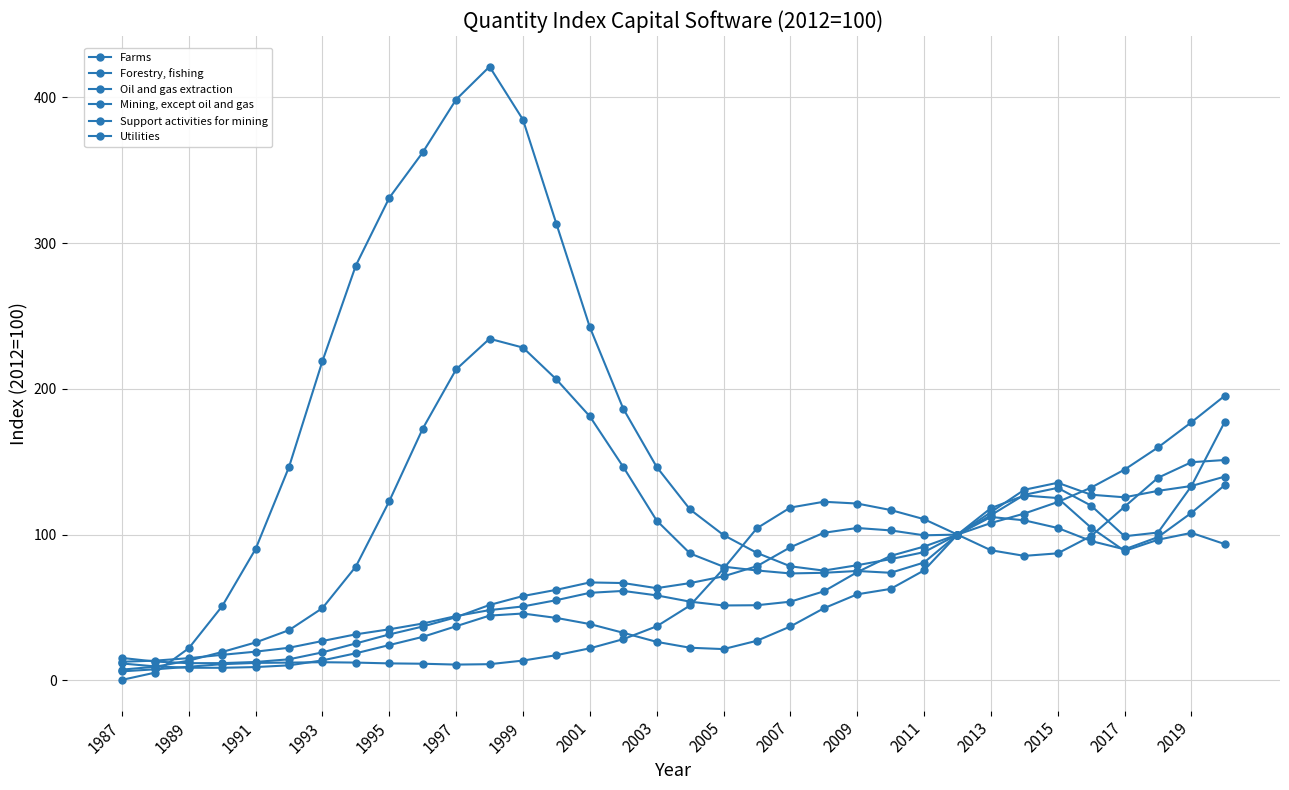

Does the chart have visible grid lines?

Yes